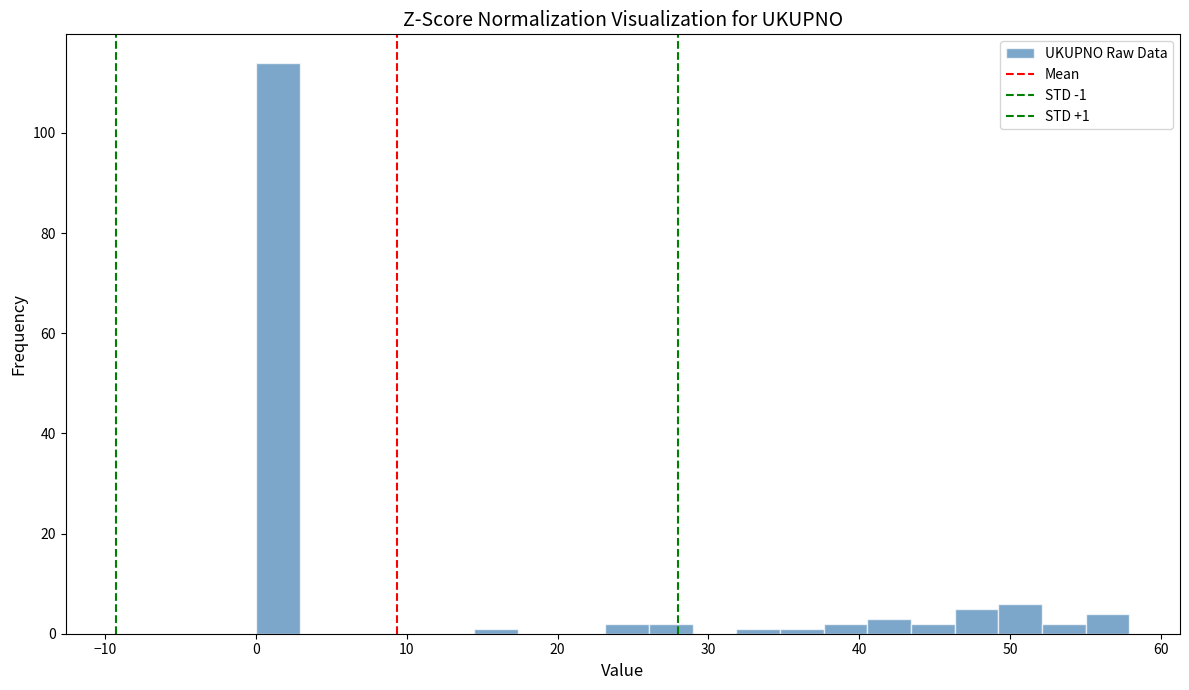

Read against the x-axis, roughly where is the centre of the tallest bar?

1